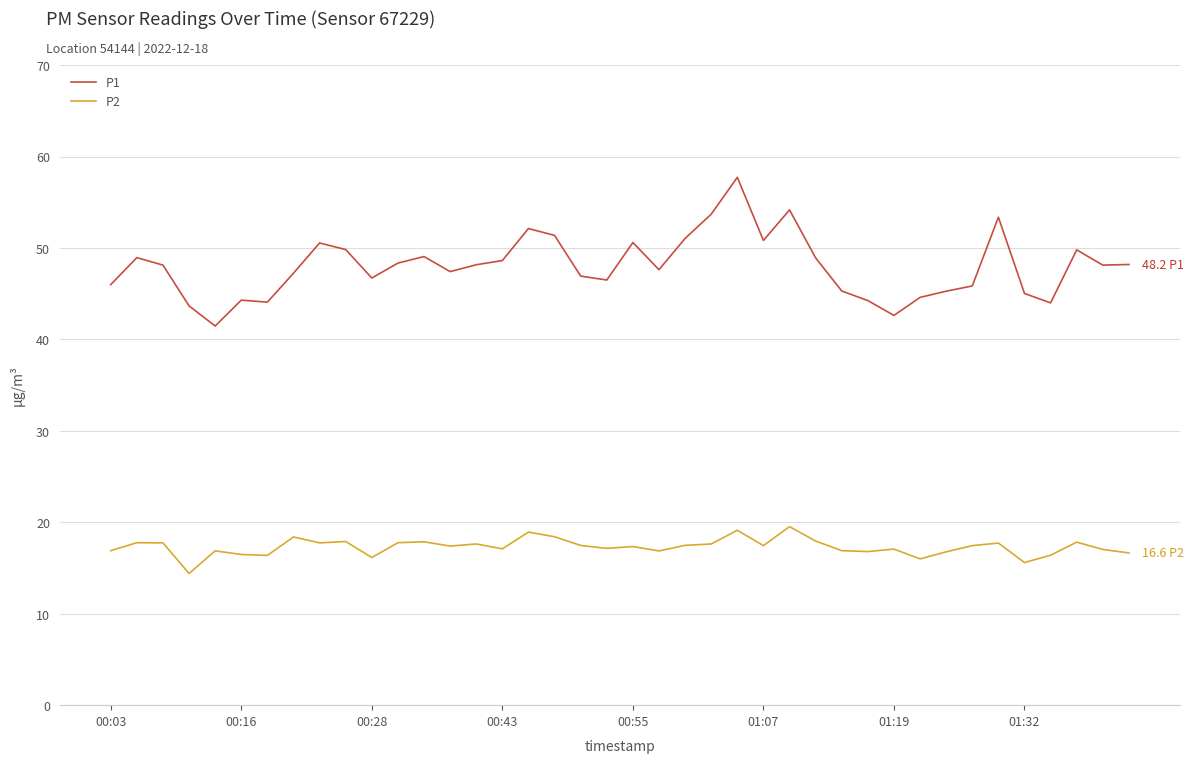

Which series has the largest range (max minus min)?

P1